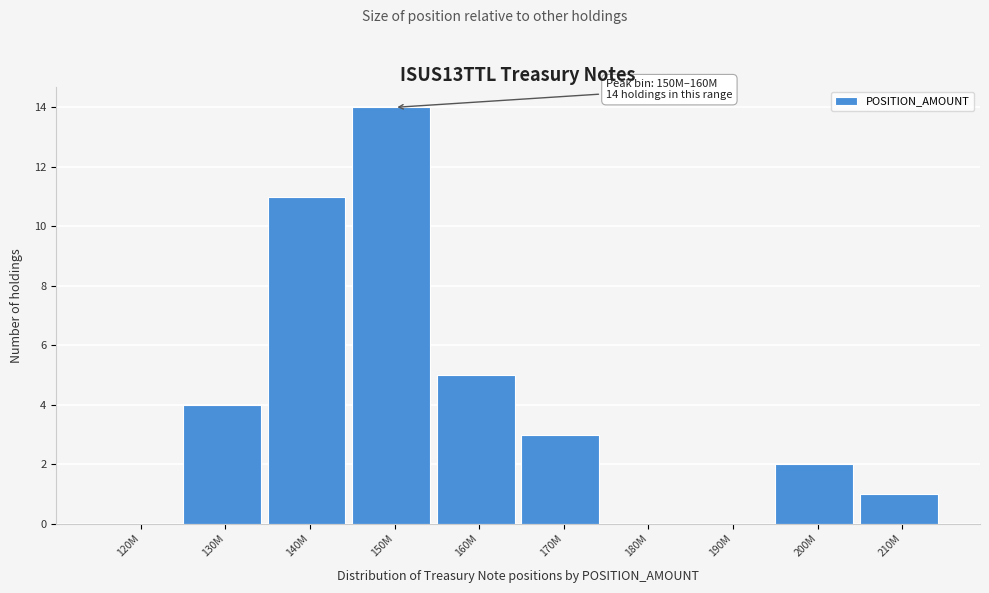

Reading left to right, transcribe all the data shown in this chart.

120M=0	130M=4	140M=11	150M=14	160M=5	170M=3	180M=0	190M=0	200M=2	210M=1